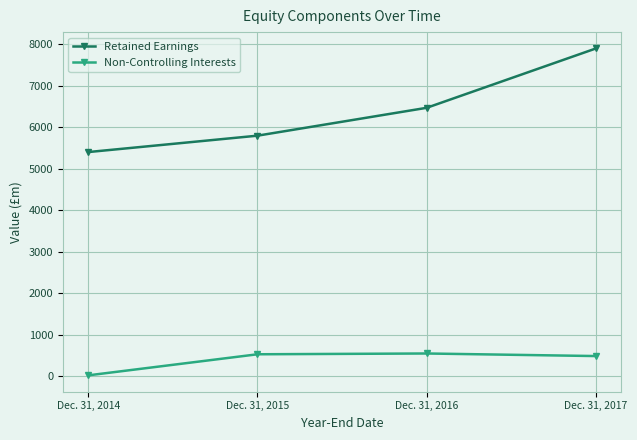

What value does the Non-Controlling Interests series have at Dec. 31, 2016?

548